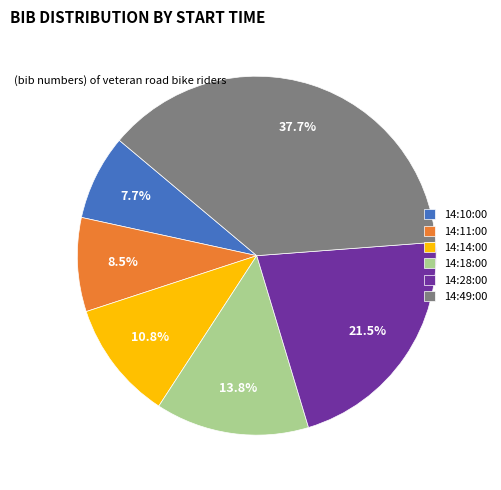

How many slices are in this pie chart?

6